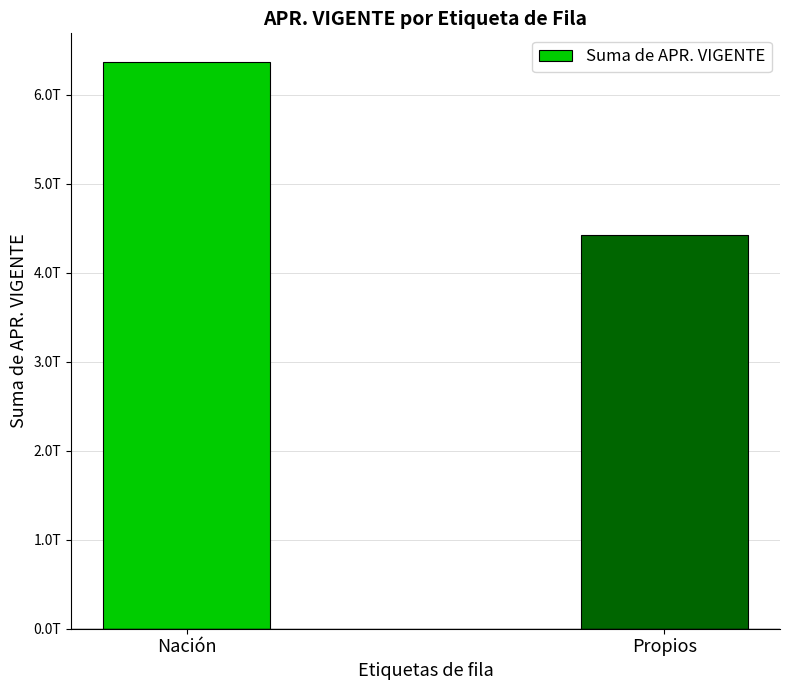

Does the chart contain any negative values?

No